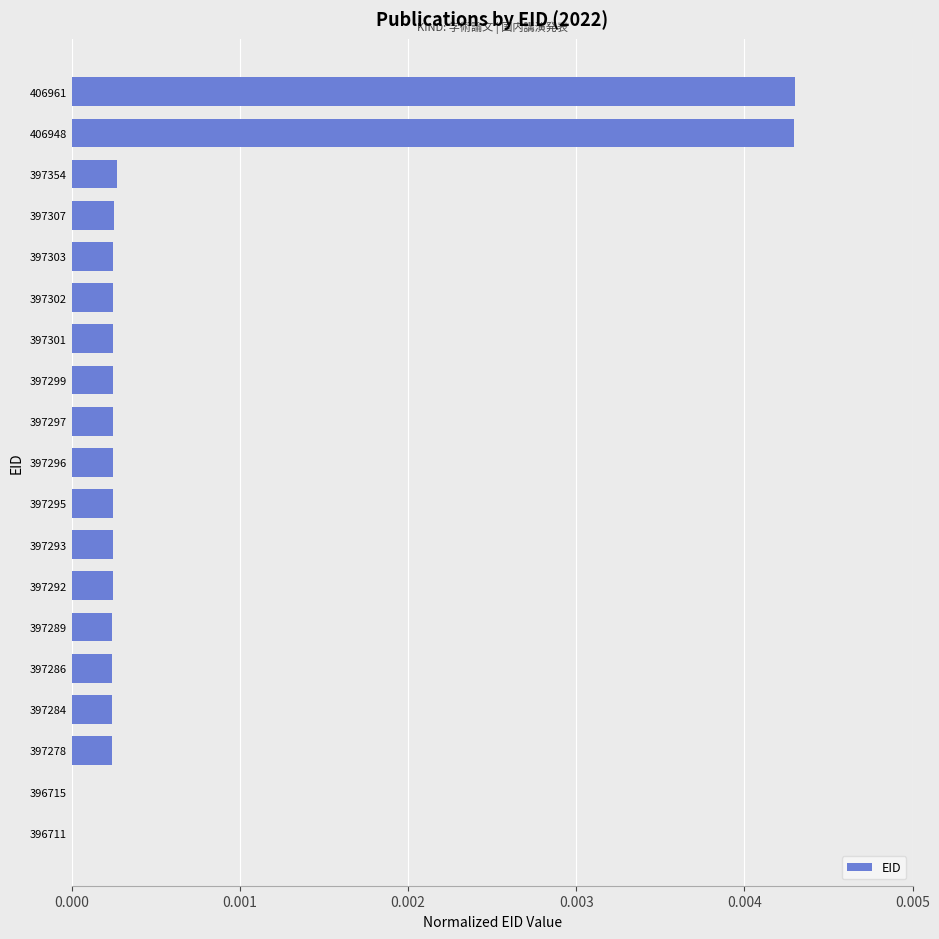

True or false: the data shows 0.0 at 397297.

True